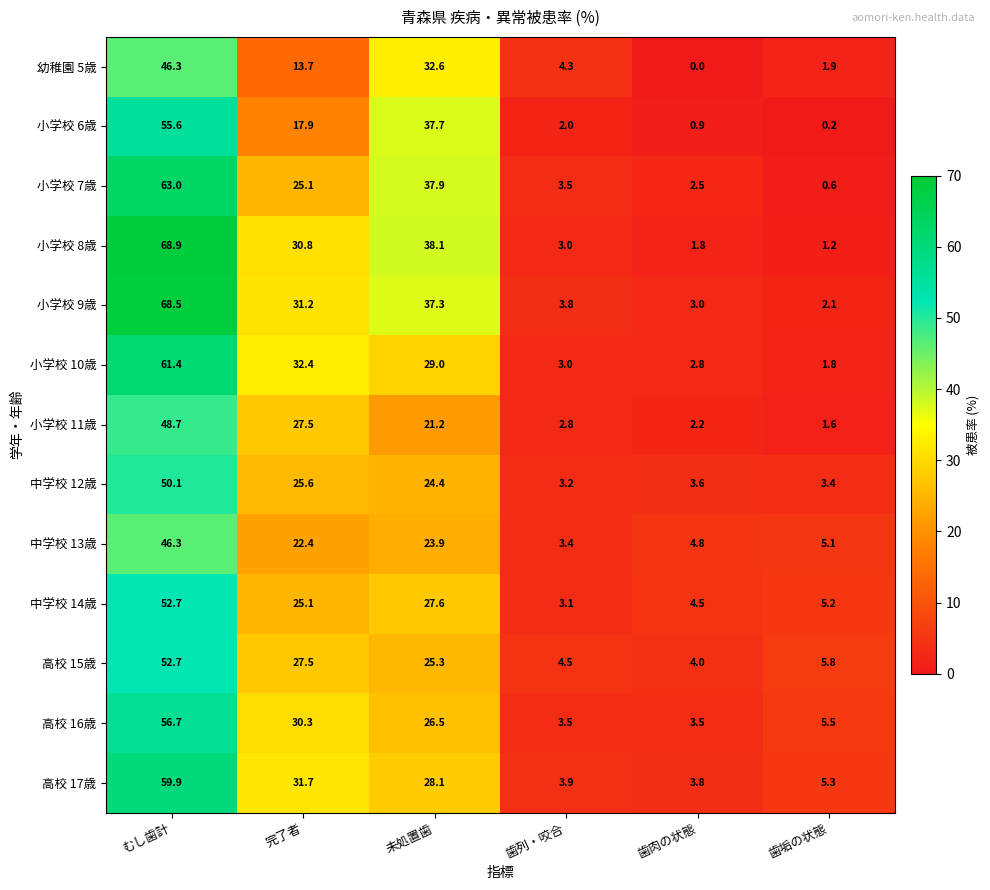

List the labels in order of 中学校 14歳 value, largest first.

むし歯計, 未処置歯, 完了者, 歯垢の状態, 歯肉の状態, 歯列・咬合